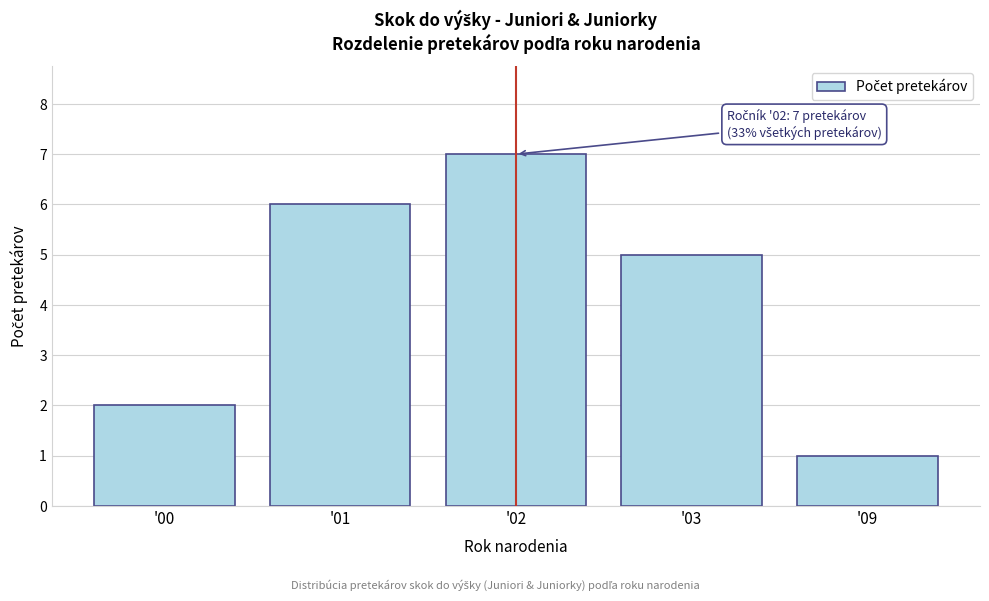

Reading left to right, list all the values displayed in this chart.

2	6	7	5	1